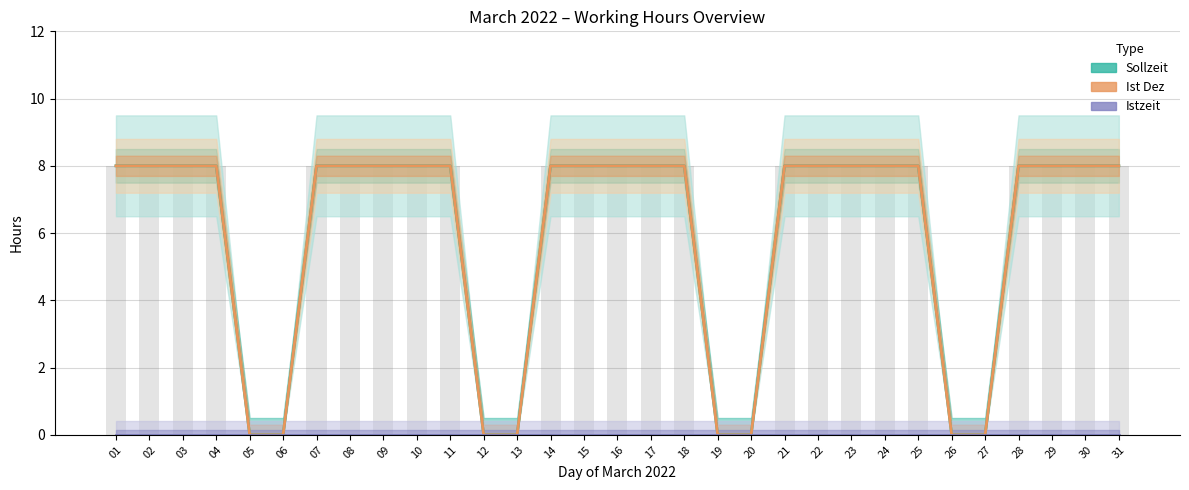

The value of Ist Dez at 05 is 0. True or false?

True